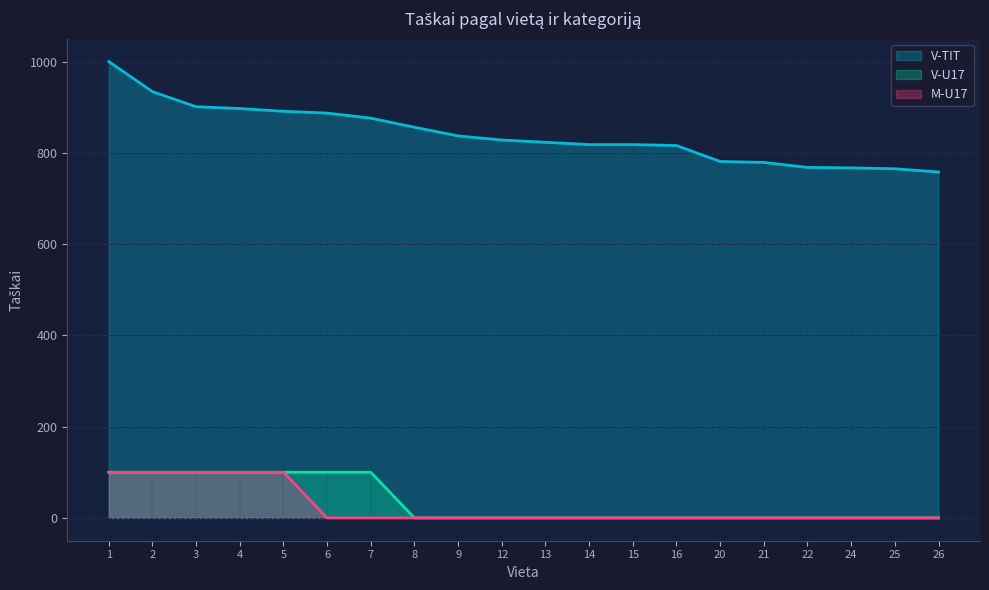

Where does the V-TIT series first go above 828?

1